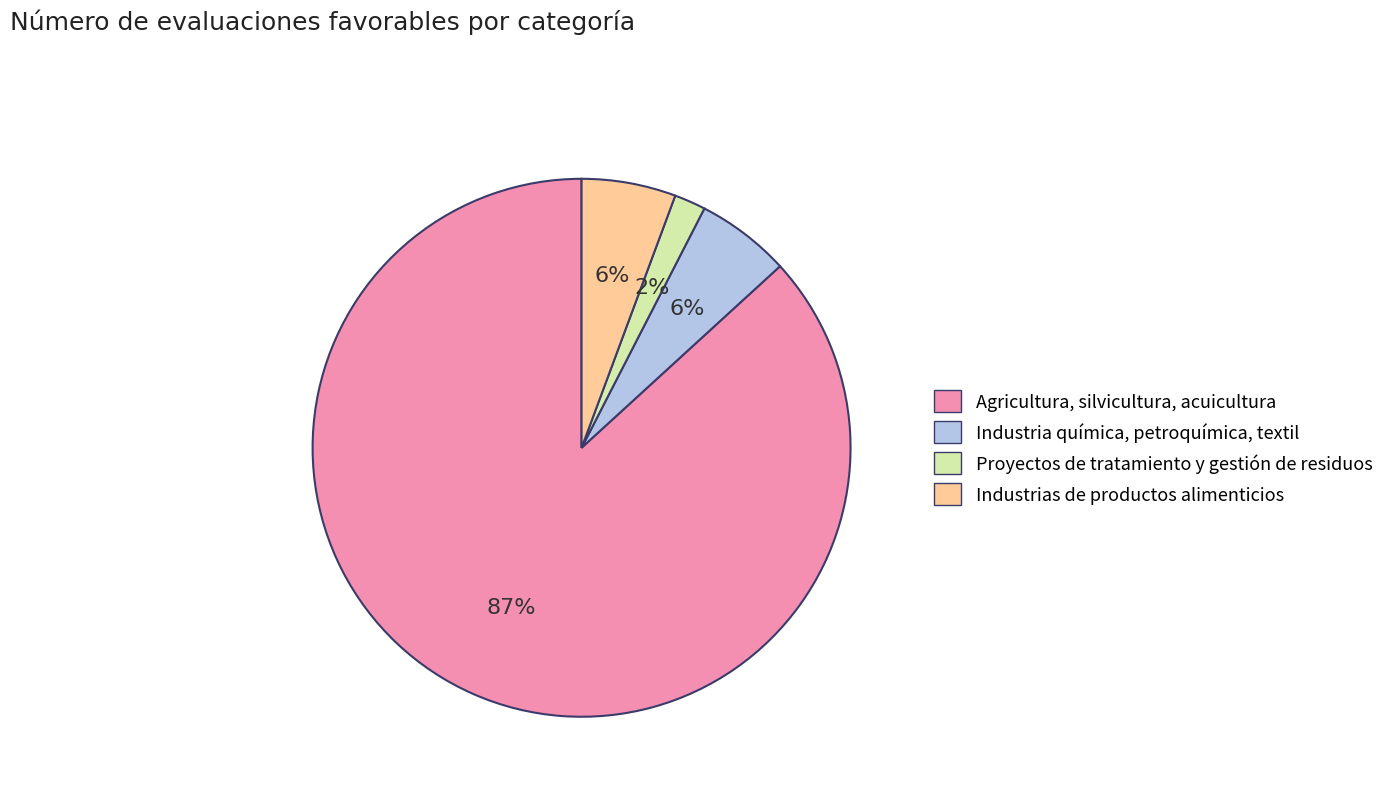

What percentage is the Proyectos de tratamiento y gestión de residuos slice, to the nearest percent?

2%